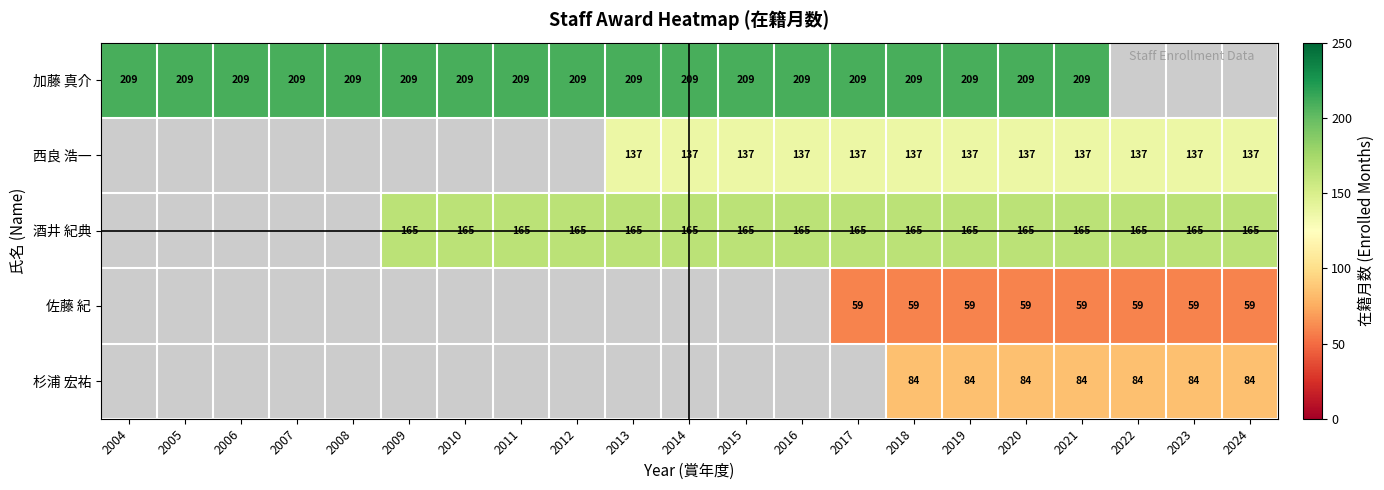

What is the total value across all series at 2020?

654